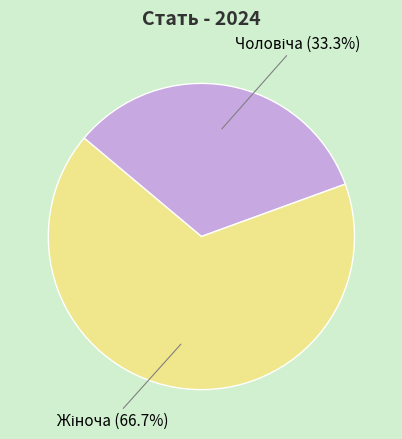

Is there any slice that represents more than half of the pie?

Yes